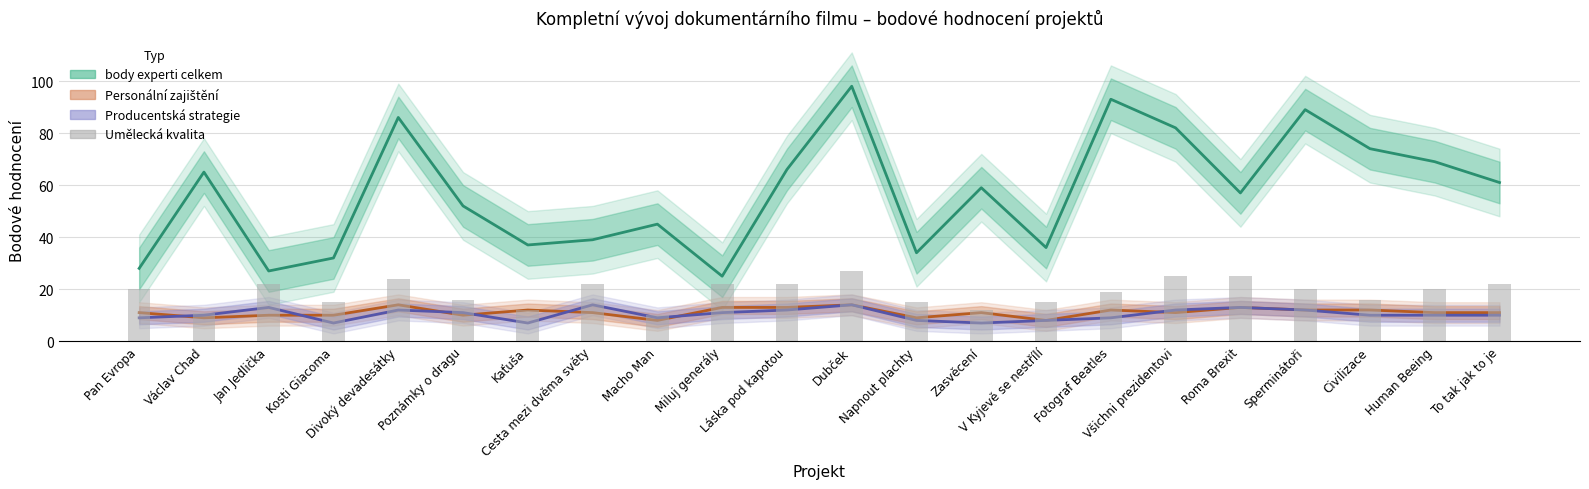

Reading right to left, list all the values displayed in this chart.

body experti celkem: To tak jak to je=61	Human Beeing=69	Civilizace=74	Sperminátoři=89	Roma Brexit=57	Všichni prezidentovi=82	Fotograf Beatles=93	V Kyjevě se nestřílí=36	Zasvěcení=59	Napnout plachty=34	Dubček=98	Láska pod kapotou=66	Miluj generály=25	Macho Man=45	Cesta mezi dvěma světy=39	Kaťuša=37	Poznámky o dragu=52	Divoký devadesátky=86	Kosti Giacoma=32	Jan Jedlička=27	Václav Chad=65	Pan Evropa=28
Personální zajištění projektu: To tak jak to je=11	Human Beeing=11	Civilizace=12	Sperminátoři=12	Roma Brexit=13	Všichni prezidentovi=11	Fotograf Beatles=12	V Kyjevě se nestřílí=8	Zasvěcení=11	Napnout plachty=9	Dubček=14	Láska pod kapotou=13	Miluj generály=13	Macho Man=8	Cesta mezi dvěma světy=11	Kaťuša=12	Poznámky o dragu=10	Divoký devadesátky=14	Kosti Giacoma=10	Jan Jedlička=10	Václav Chad=9	Pan Evropa=11
Producentská strategie: To tak jak to je=10	Human Beeing=10	Civilizace=10	Sperminátoři=12	Roma Brexit=13	Všichni prezidentovi=12	Fotograf Beatles=9	V Kyjevě se nestřílí=8	Zasvěcení=7	Napnout plachty=8	Dubček=14	Láska pod kapotou=12	Miluj generály=11	Macho Man=9	Cesta mezi dvěma světy=14	Kaťuša=7	Poznámky o dragu=11	Divoký devadesátky=12	Kosti Giacoma=7	Jan Jedlička=13	Václav Chad=10	Pan Evropa=9
Umělecká kvalita projektu: To tak jak to je=22	Human Beeing=20	Civilizace=16	Sperminátoři=20	Roma Brexit=25	Všichni prezidentovi=25	Fotograf Beatles=19	V Kyjevě se nestřílí=15	Zasvěcení=12	Napnout plachty=15	Dubček=27	Láska pod kapotou=22	Miluj generály=22	Macho Man=10	Cesta mezi dvěma světy=22	Kaťuša=12	Poznámky o dragu=16	Divoký devadesátky=24	Kosti Giacoma=15	Jan Jedlička=22	Václav Chad=11	Pan Evropa=20